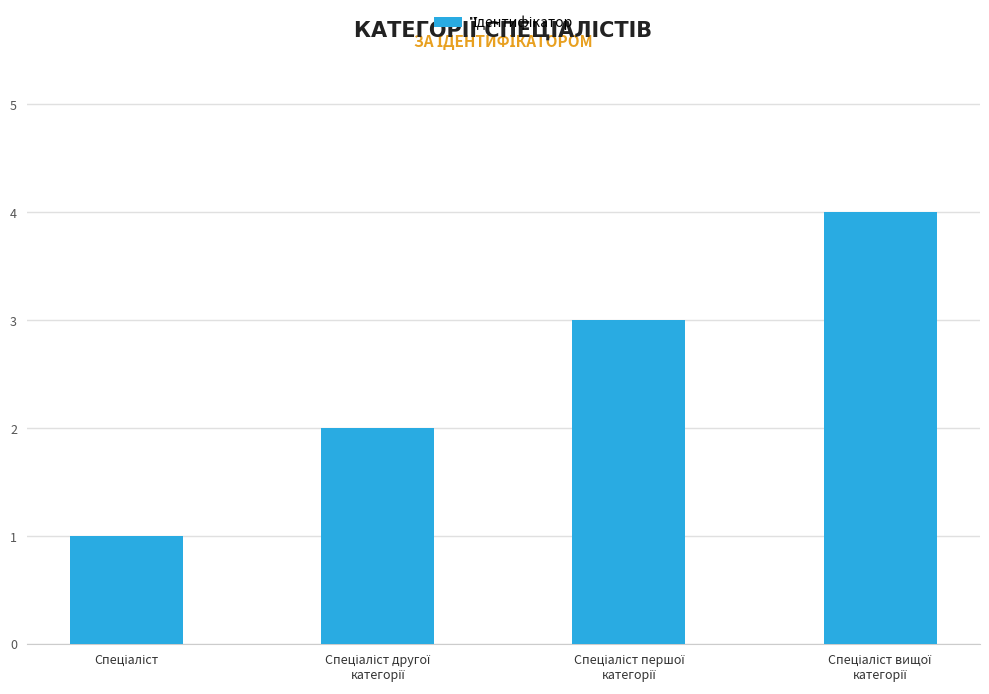

What is the greatest value displayed?

4